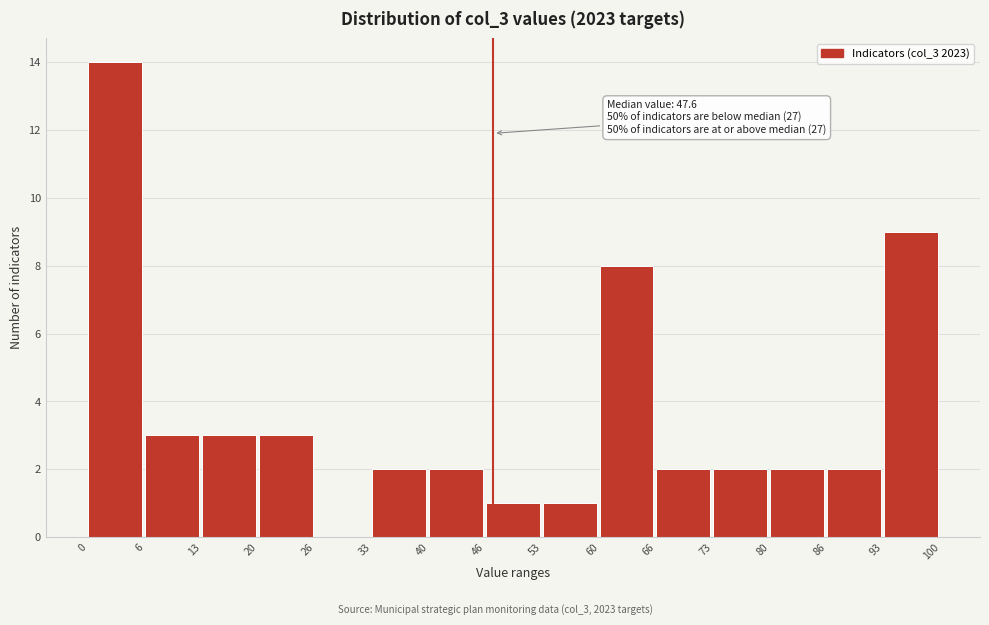

Which range on the x-axis has the tallest bar?

0 to 6